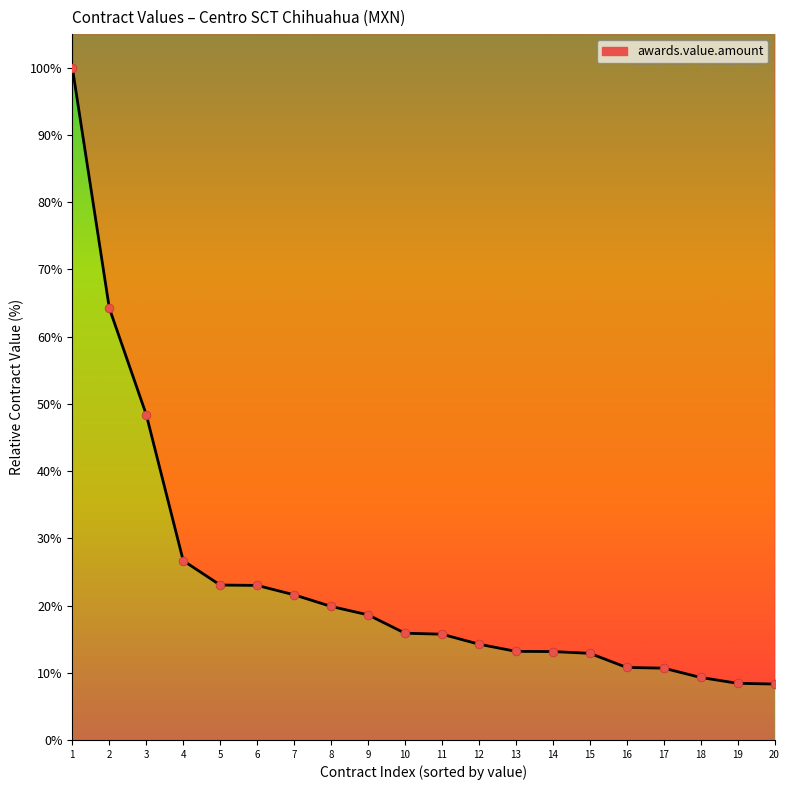

Between 6 and 18, which is larger?

6